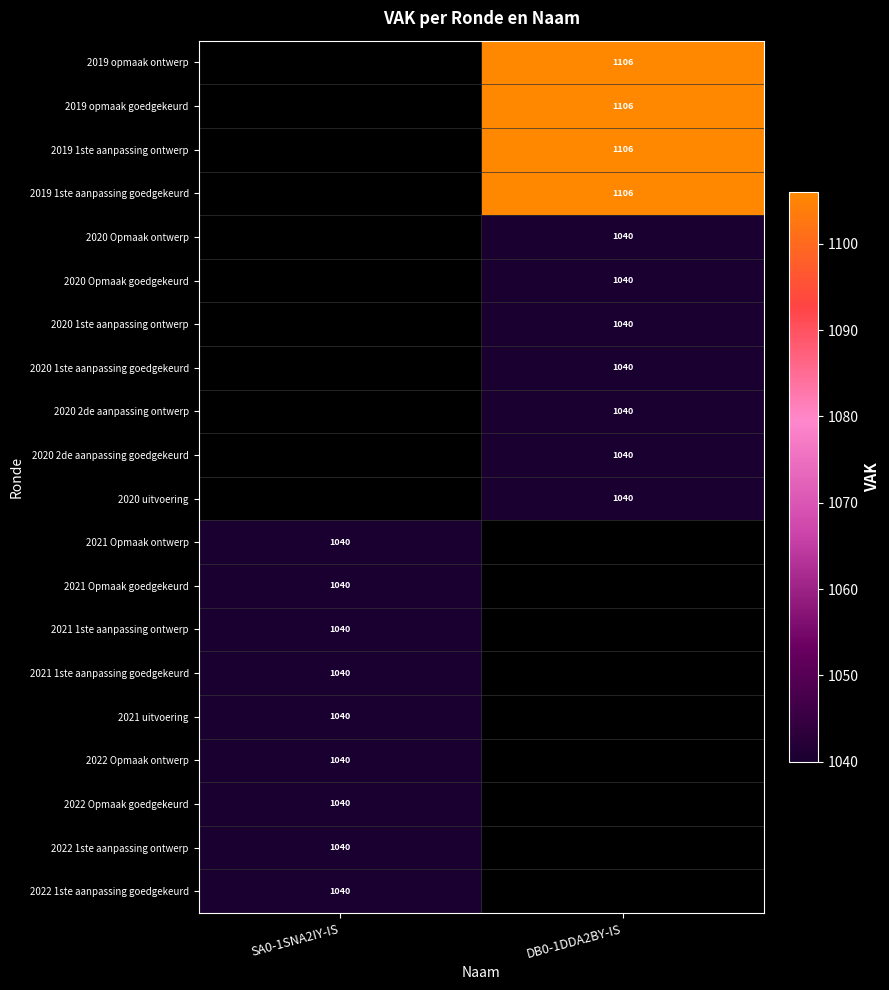

The value of 2020 1ste aanpassing goedgekeurd at DB0-1DDA2BY-IS is 1488. True or false?

False